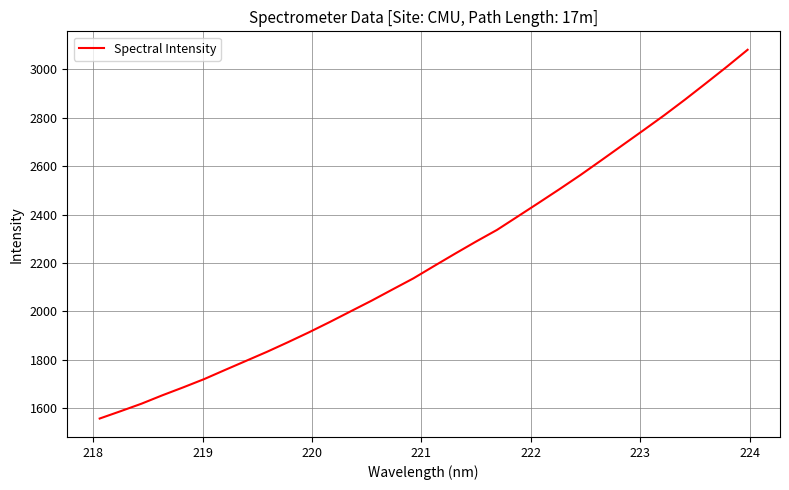

What is the minimum value shown in the chart?

1556.8